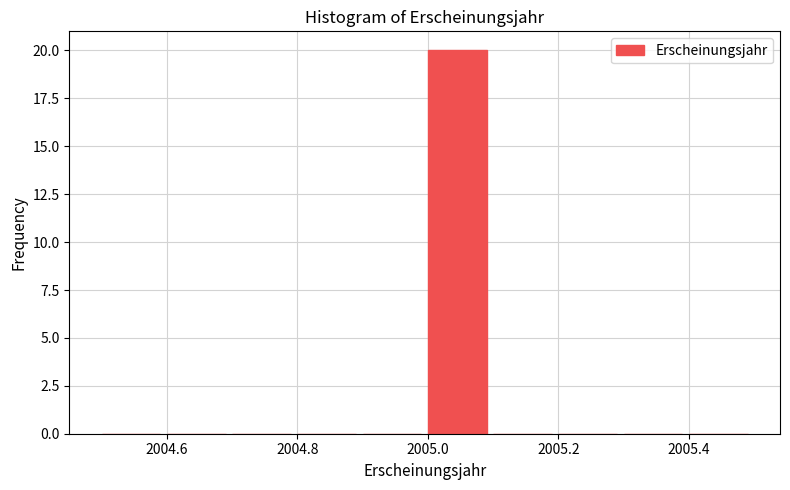

Reading left to right, list every bar in this chart as the range it spans on the x-axis followed by its height. The values are not printed on the chart, so give them approximately, as read against the axis.

2004.5 to 2004.6: 0
2004.6 to 2004.7: 0
2004.7 to 2004.8: 0
2004.8 to 2004.9: 0
2004.9 to 2005.0: 0
2005.0 to 2005.1: 20
2005.1 to 2005.2: 0
2005.2 to 2005.3: 0
2005.3 to 2005.4: 0
2005.4 to 2005.5: 0